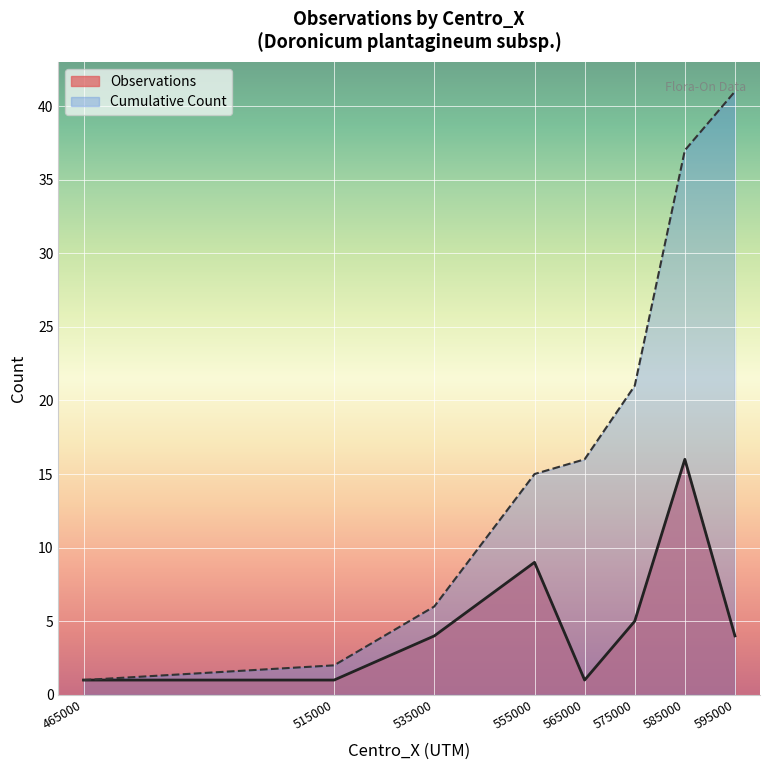

True or false: Cumulative Count has more than 2 interior local peaks.

False